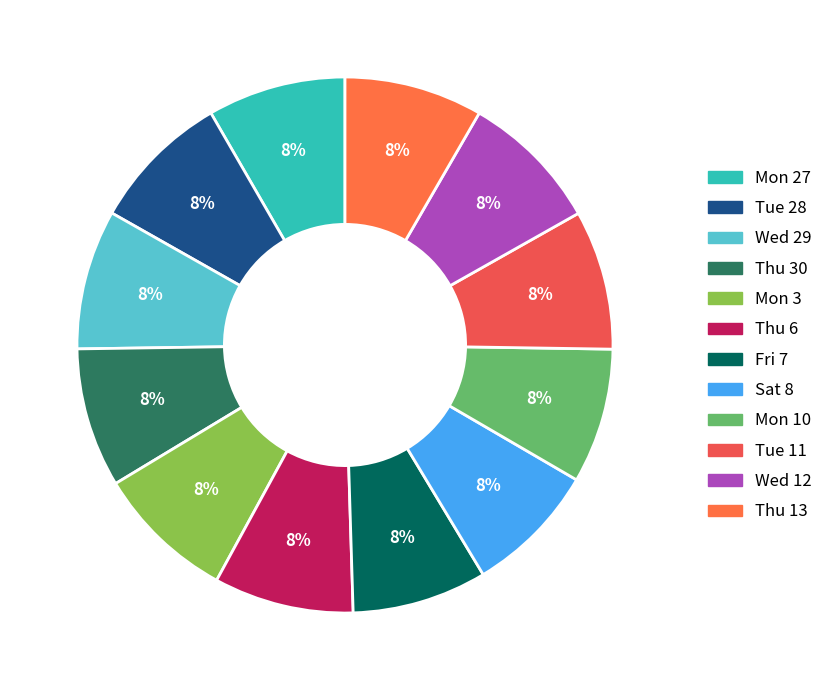

What percentage is the Wed 29 slice, to the nearest percent?

8%